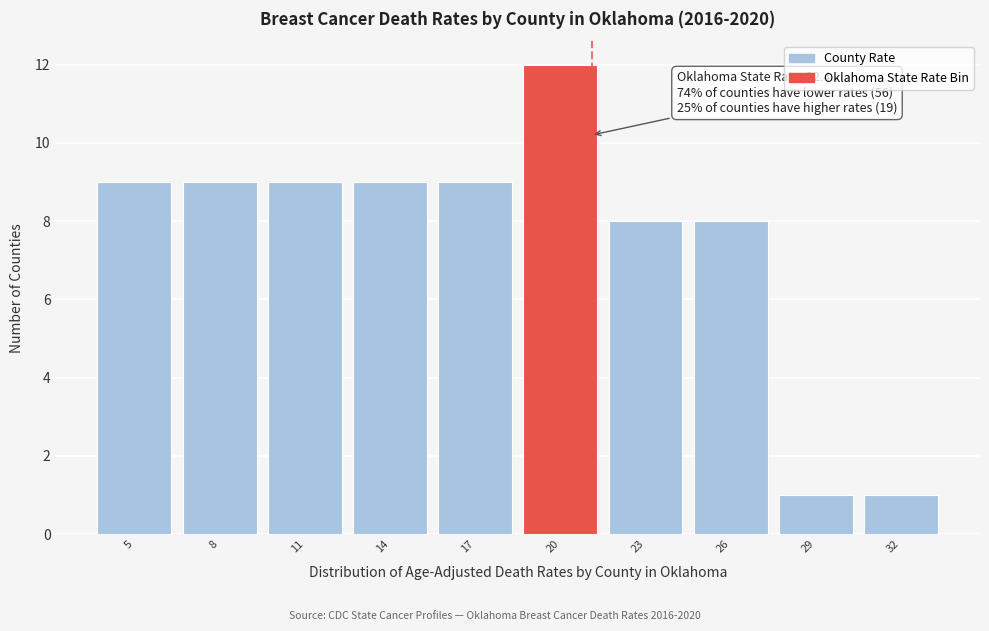

Reading left to right, what are all the values shown in this chart?

9	9	9	9	9	12	8	8	1	1